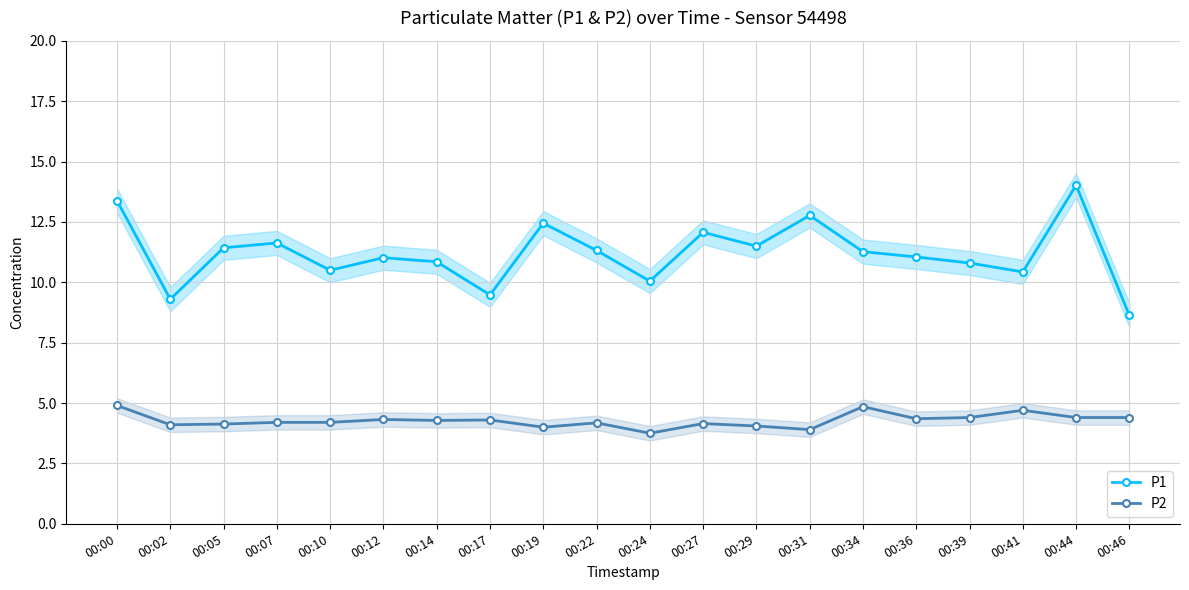

Which series changed the most between 00:29 and 00:41?

P1